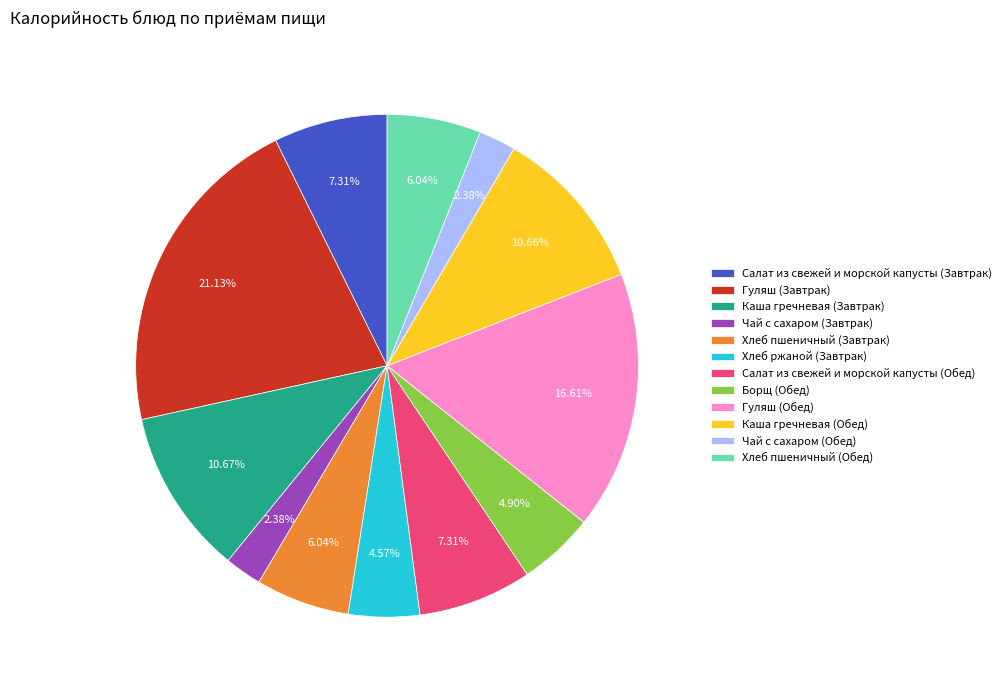

How many slices are in this pie chart?

12